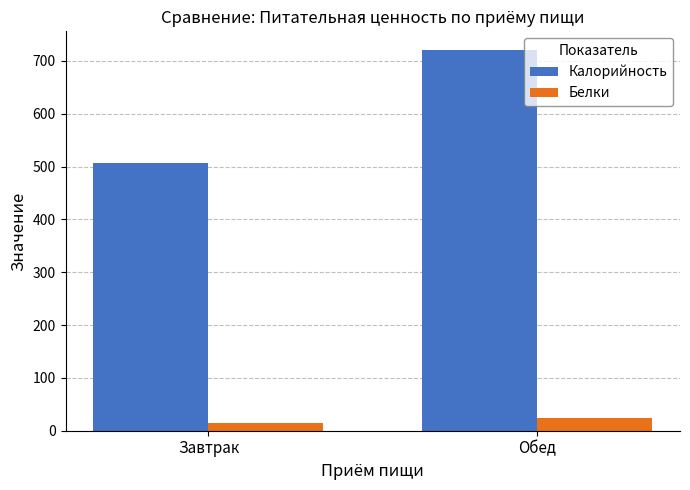

How many groups of bars are there?

2